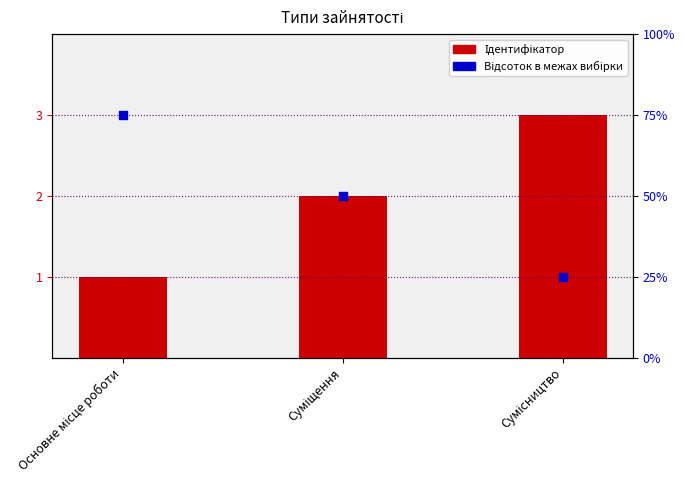

At which category is the sum across all series the highest?

Основне місце роботи